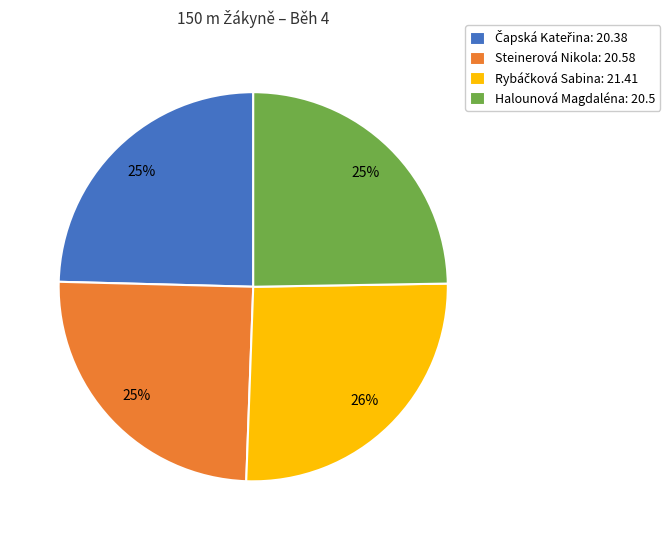

Is there a majority slice in this chart?

No